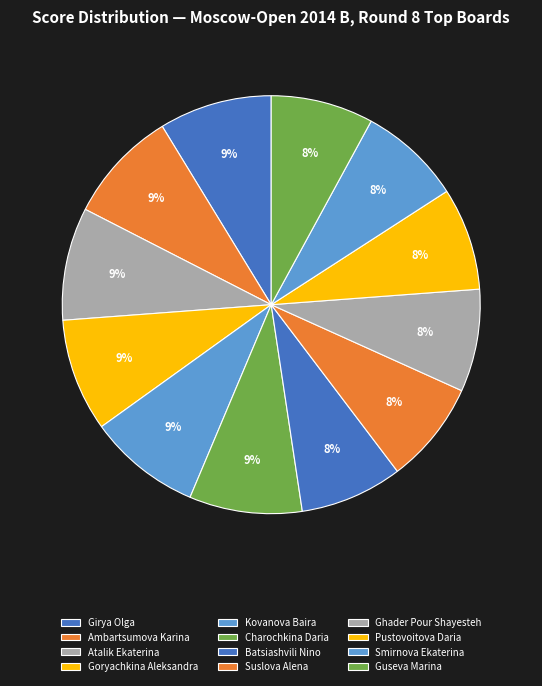

Count the number of slices in the pie.

12